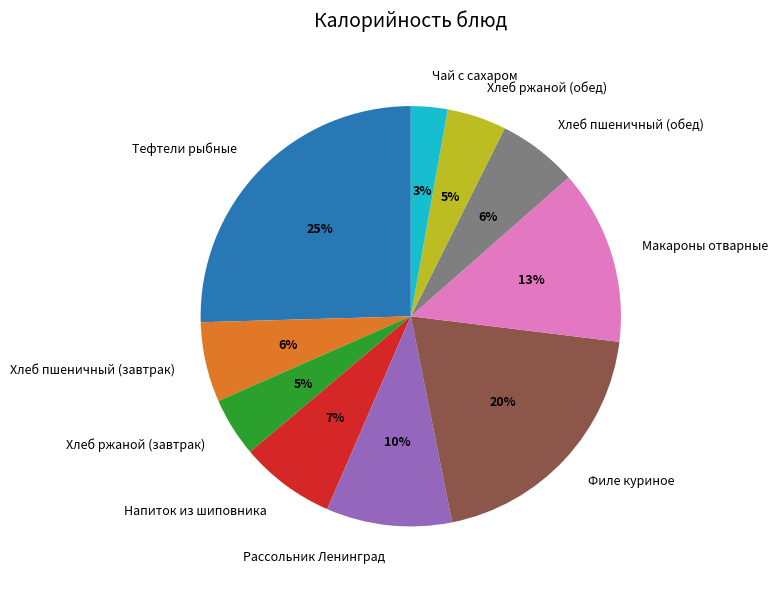

Does any single category account for the majority?

No